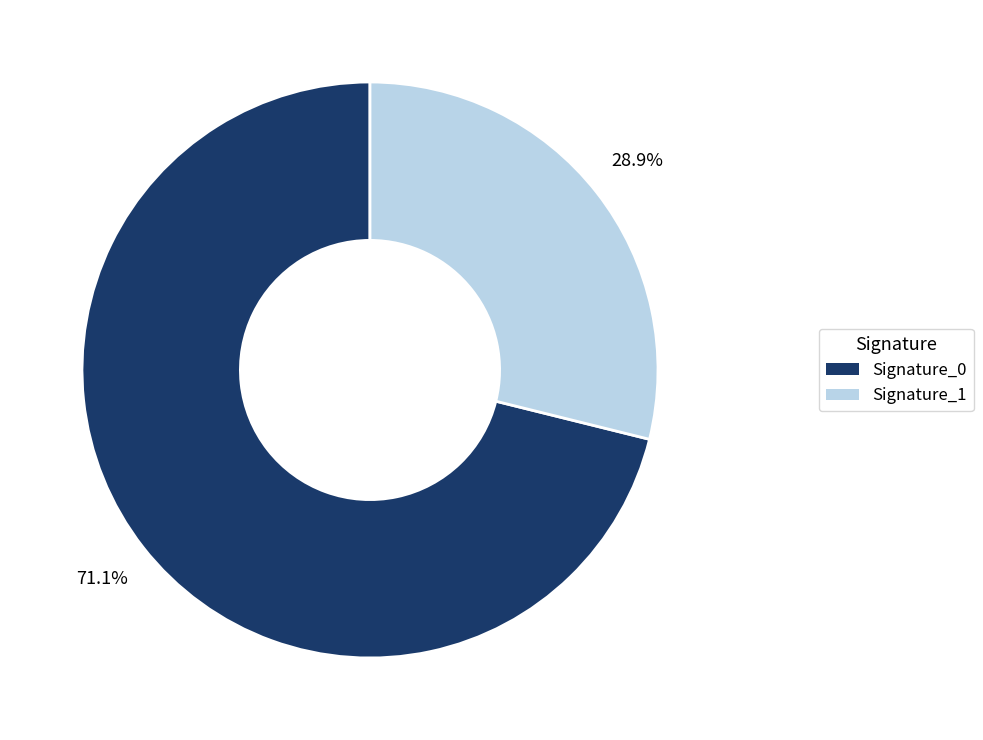

Which category has the smallest portion of the pie?

Signature_1